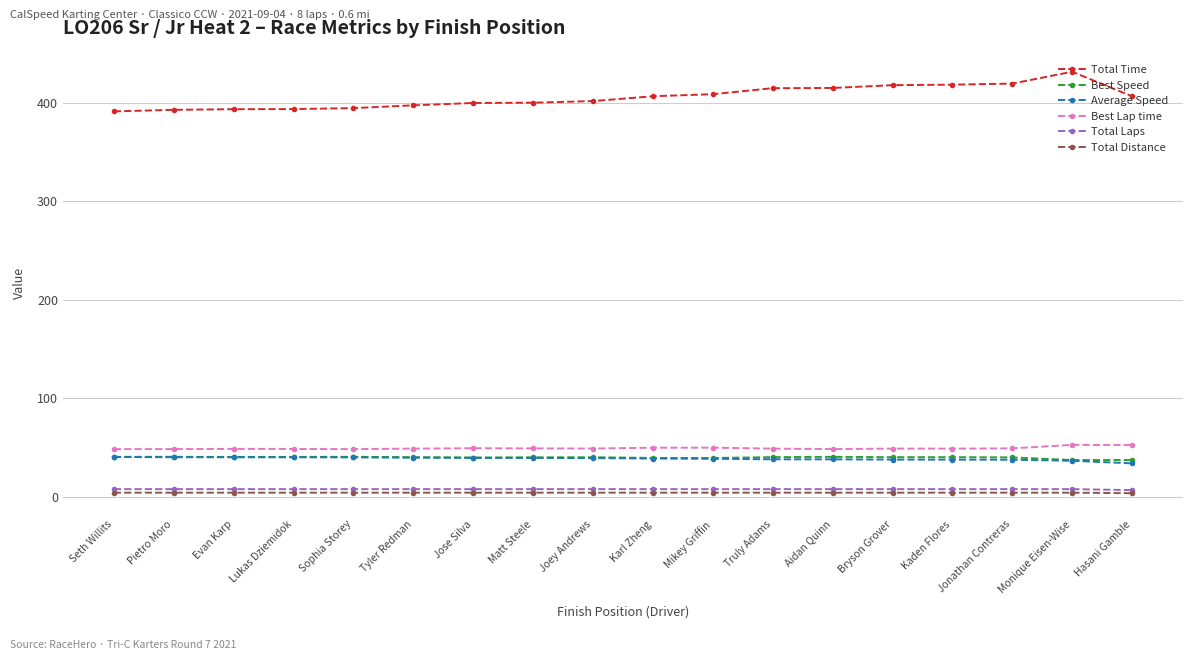

What is the label of the 12th point from the left?

Truly Adams